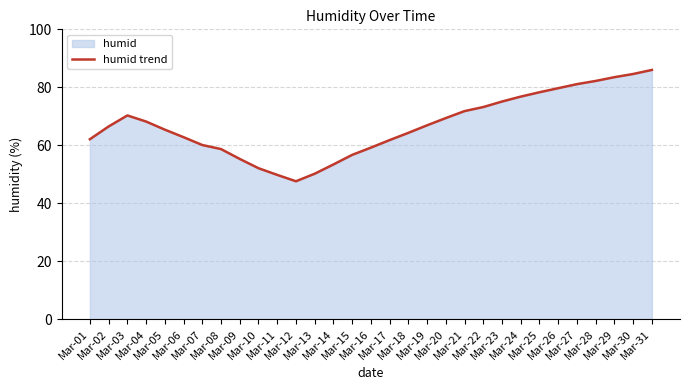

True or false: the data shows 59.2 at Mar-16.

True